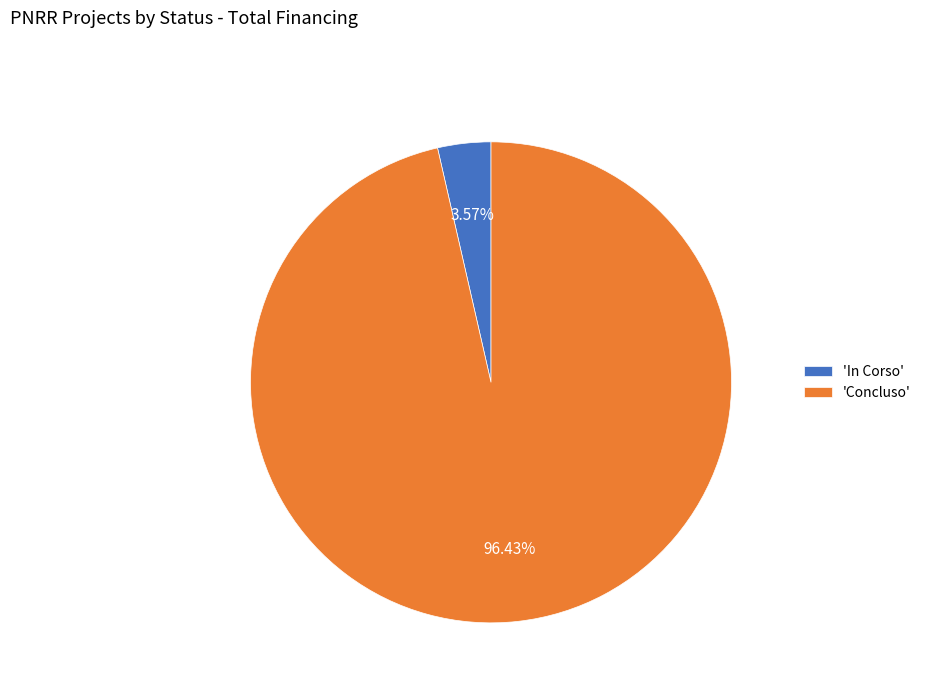

Which category has the smallest portion of the pie?

'In Corso'